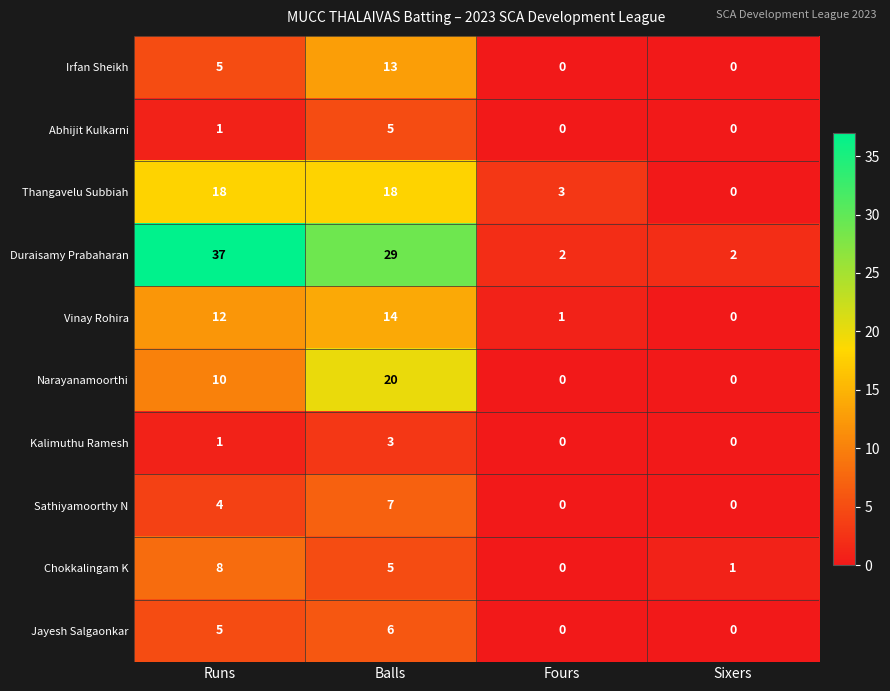

Between Balls and Sixers, which series saw the biggest shift?

Duraisamy Prabaharan